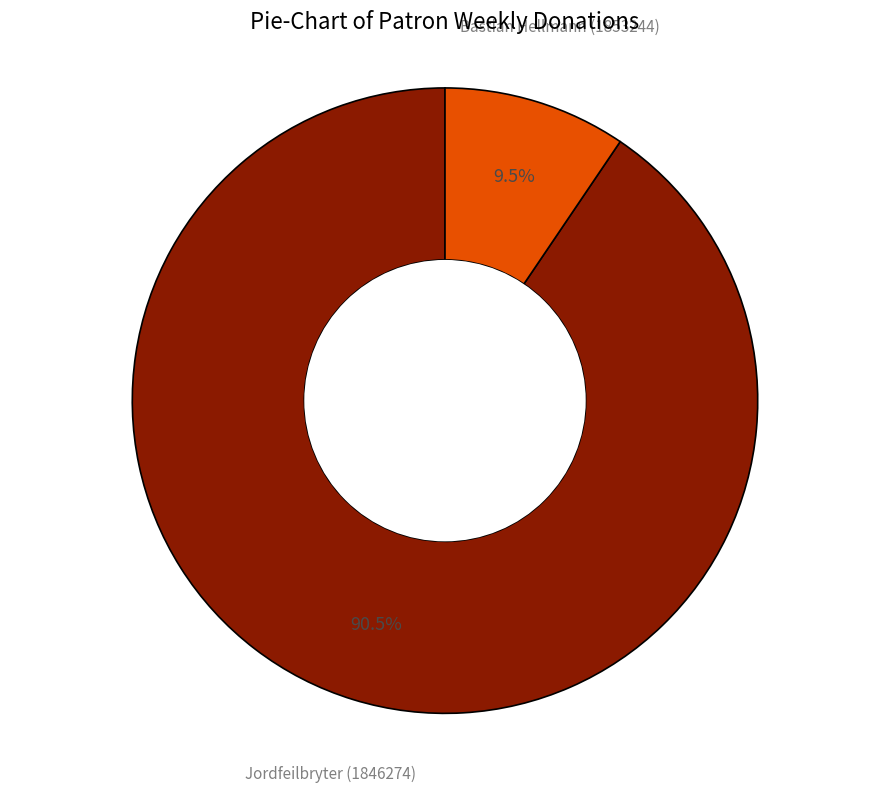

Do Bastian Hellmann (1853244) and Jordfeilbryter (1846274) together represent more than half of the pie?

Yes